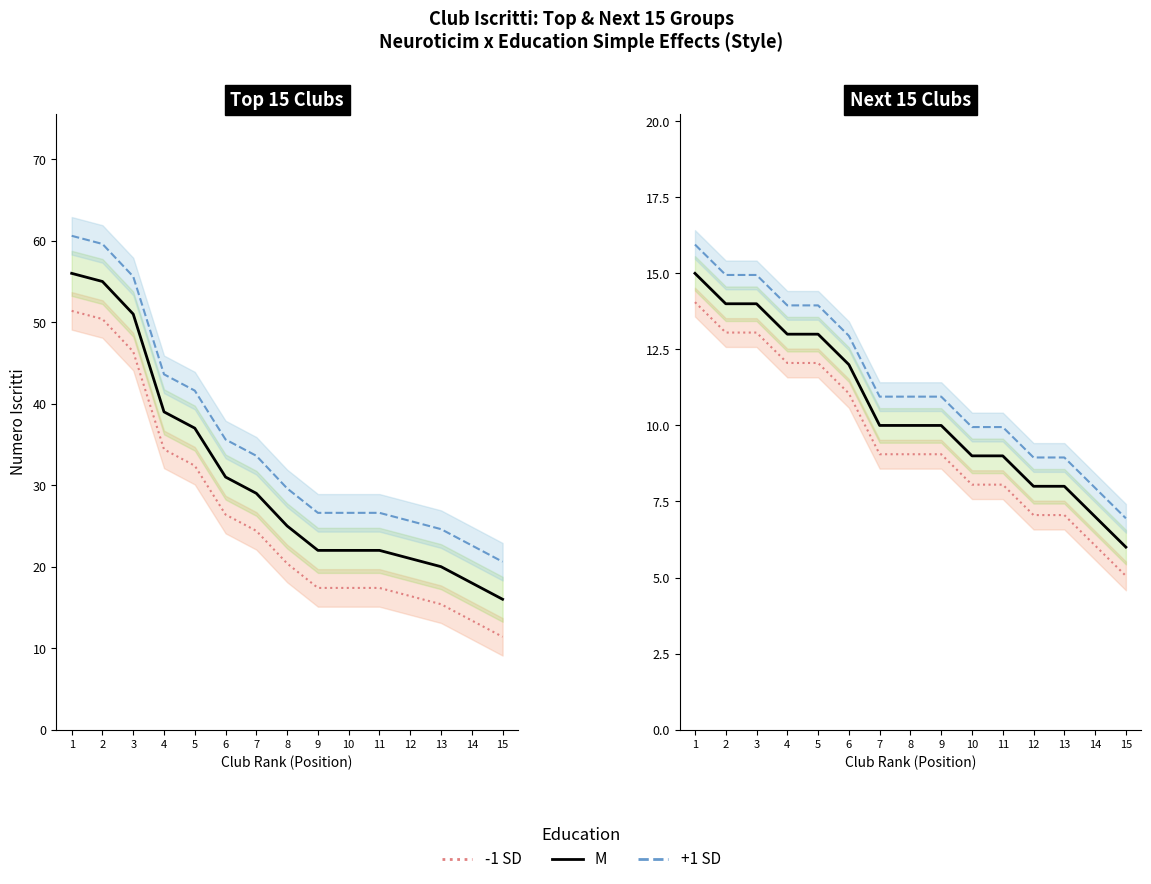

How many categories are shown in the chart?

15